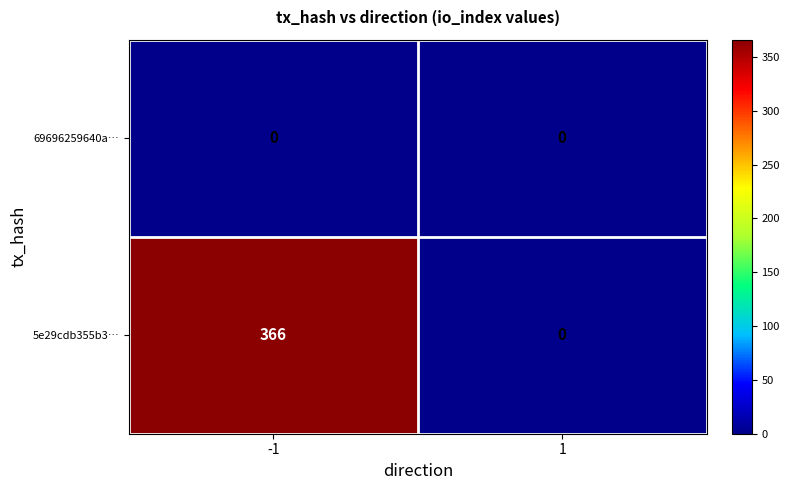

What is the difference between the maximum and minimum values in the 5e29cdb355b3… series?

366